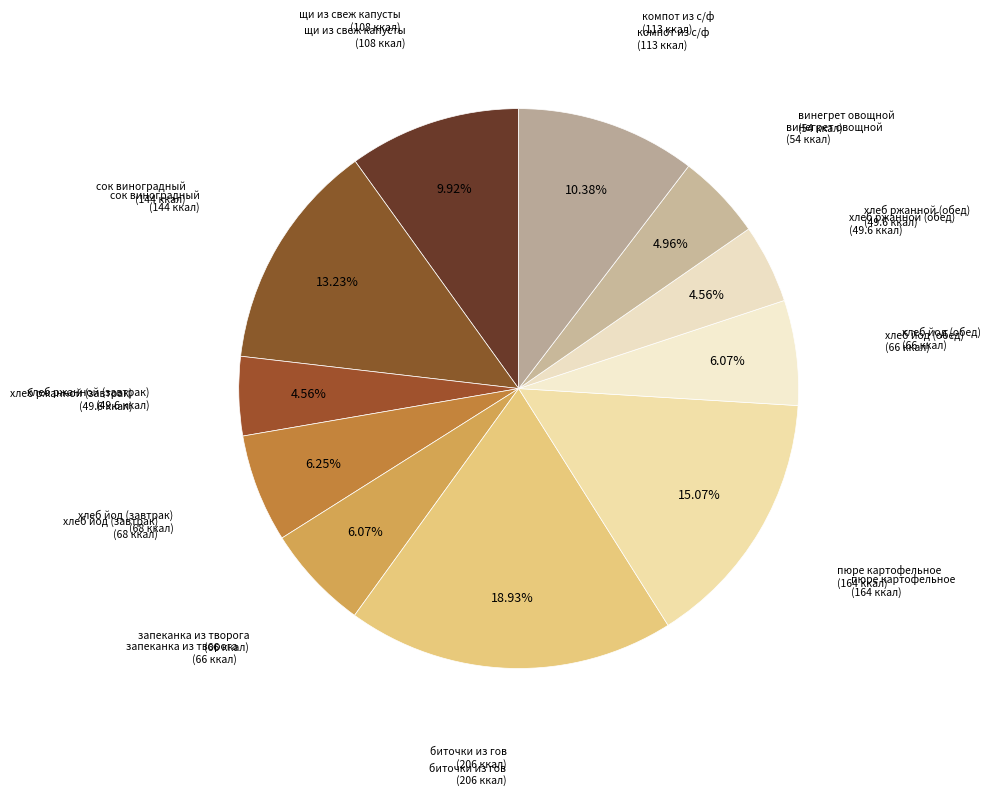

How many slices are in this pie chart?

11